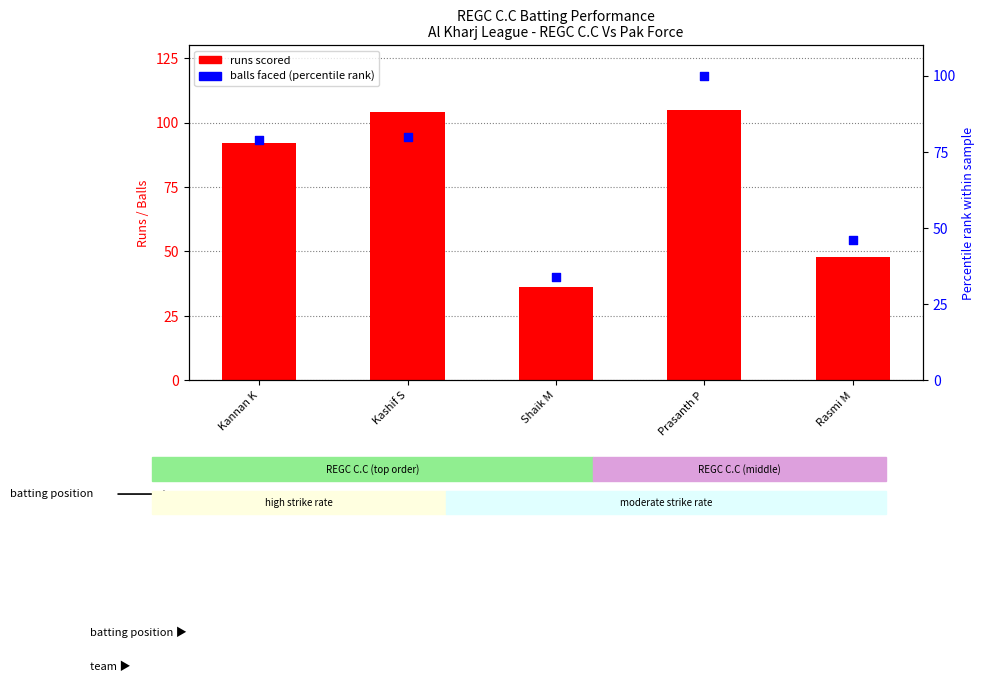

What is the total value across all series at Kannan K?

171